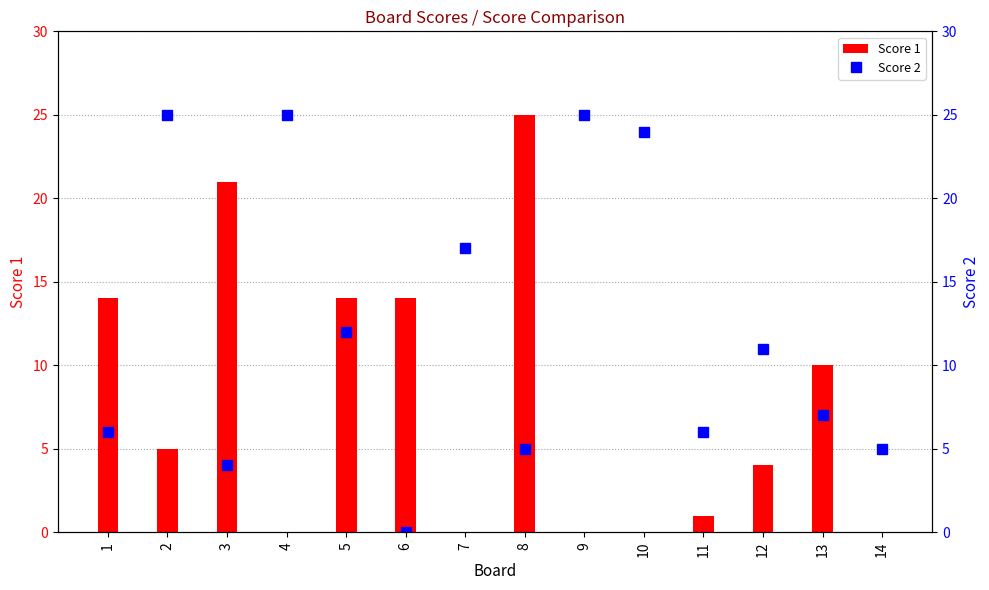

How many values in Score 2 are above zero?

13